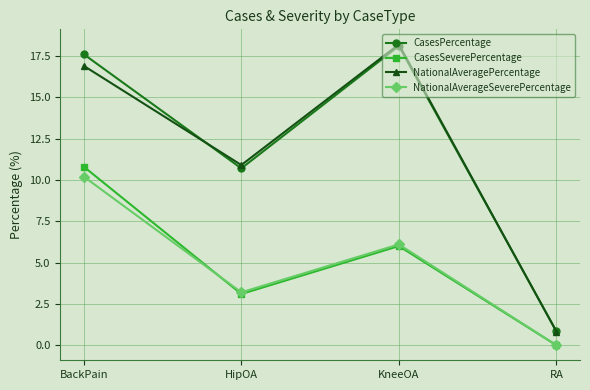

True or false: CasesPercentage and CasesSeverePercentage cross at least once.

False